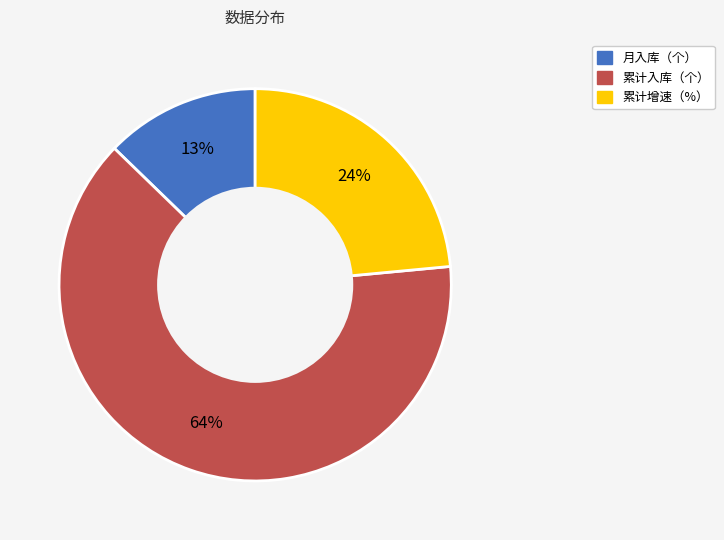

To the nearest percent, what percentage of the pie is 月入库（个）?

13%